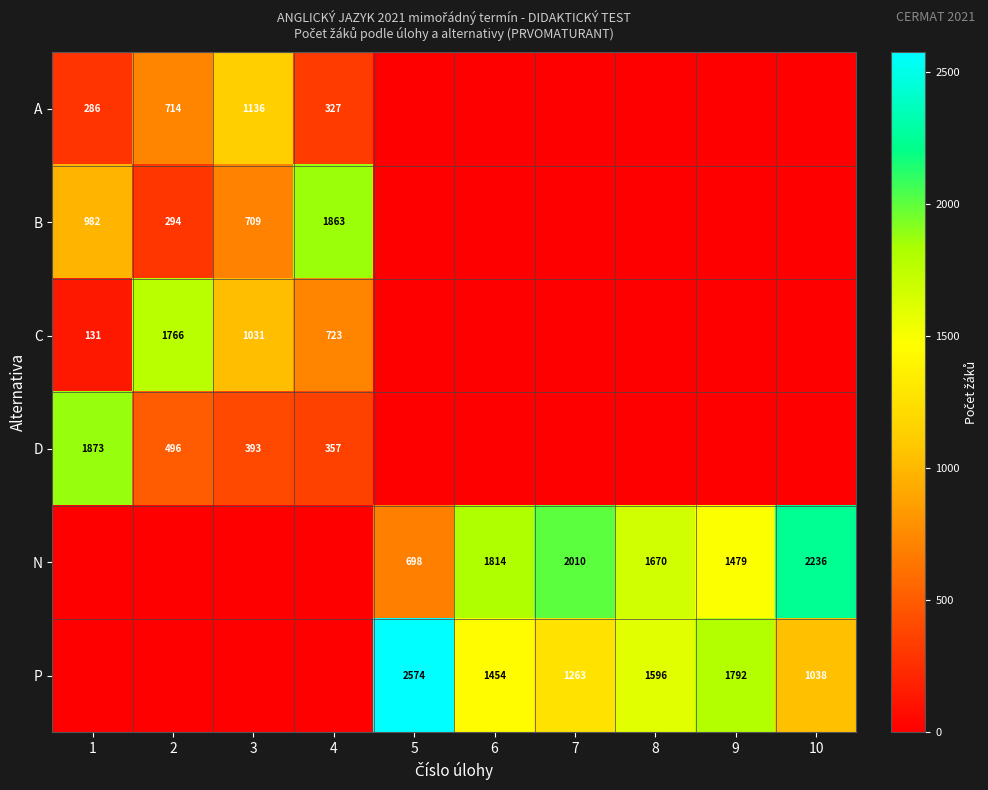

What is the difference between the highest and lowest values at 9?

1792